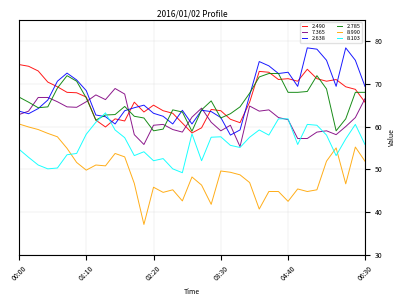

What is the minimum value shown in the chart?

37.1